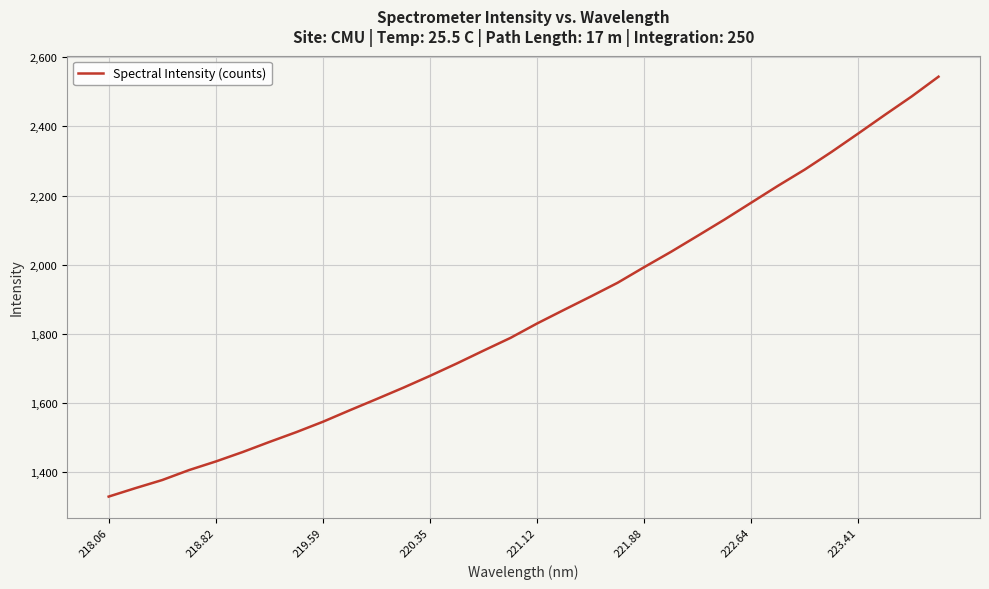

What is the minimum value shown in the chart?

1329.4